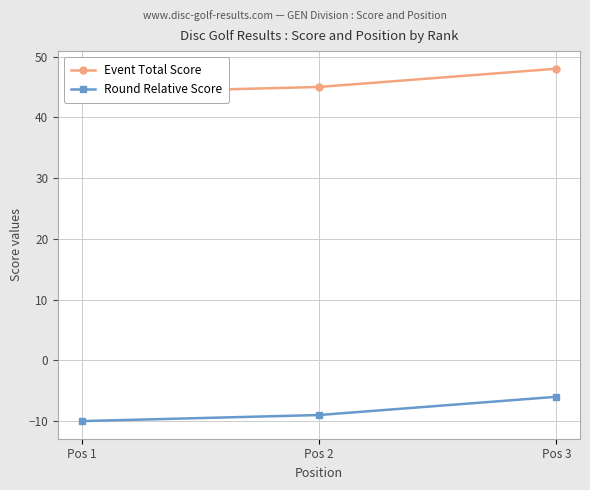

Which series has the largest total across all categories?

Event Total Score